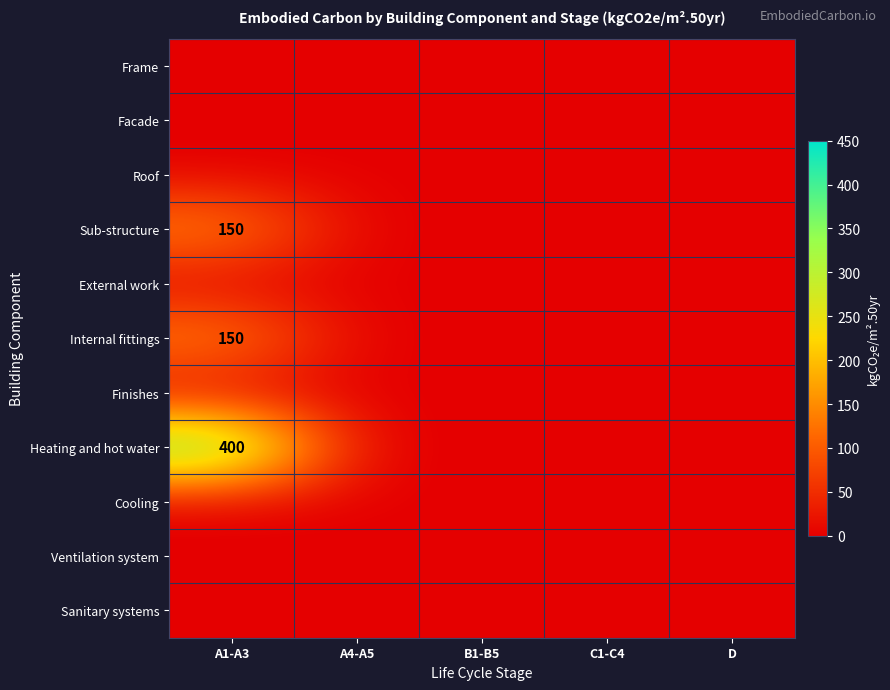

What is the greatest value displayed?

400